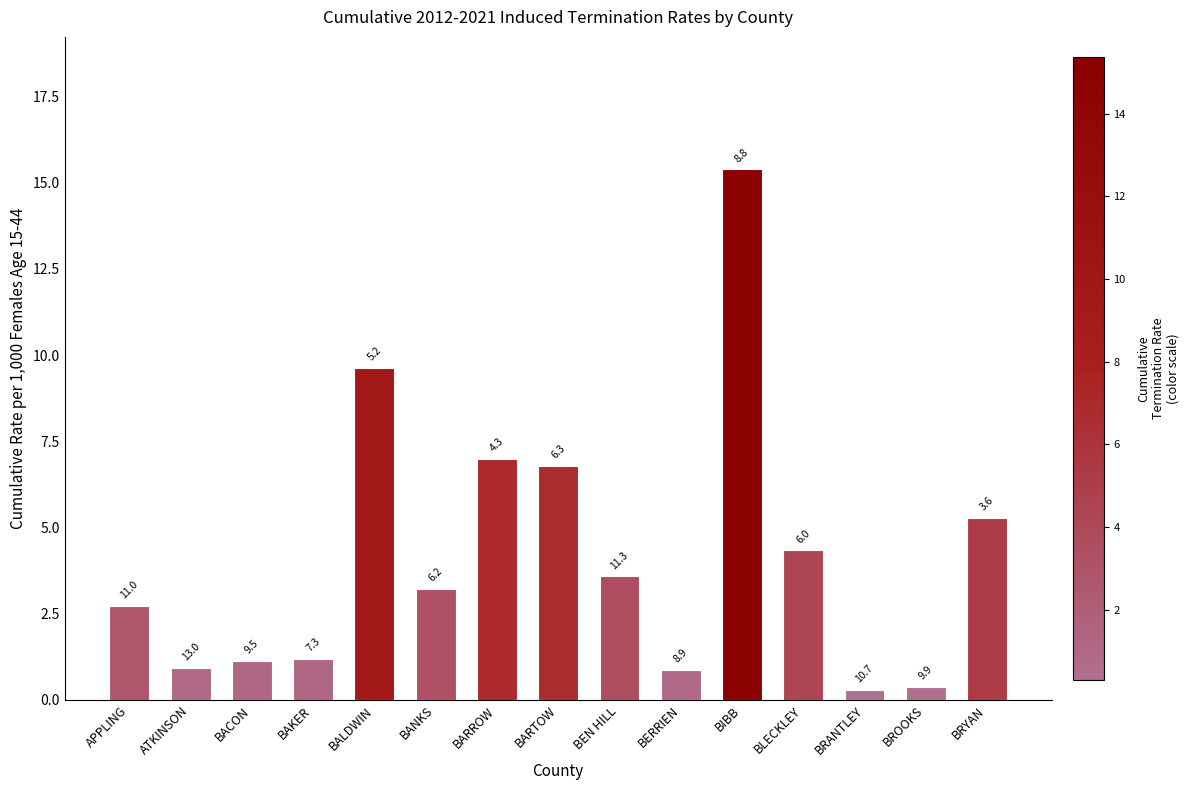

What is the approximate value at BAKER?

1.2